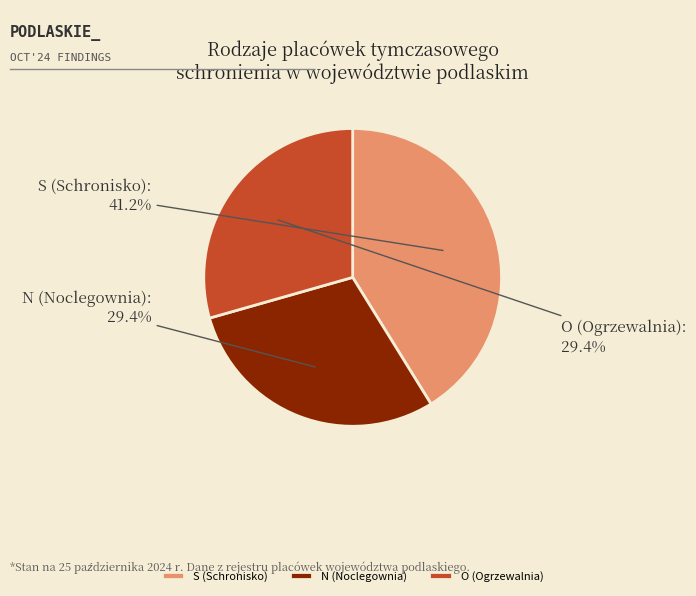

Does N (Noclegownia) represent more than half of the total?

No